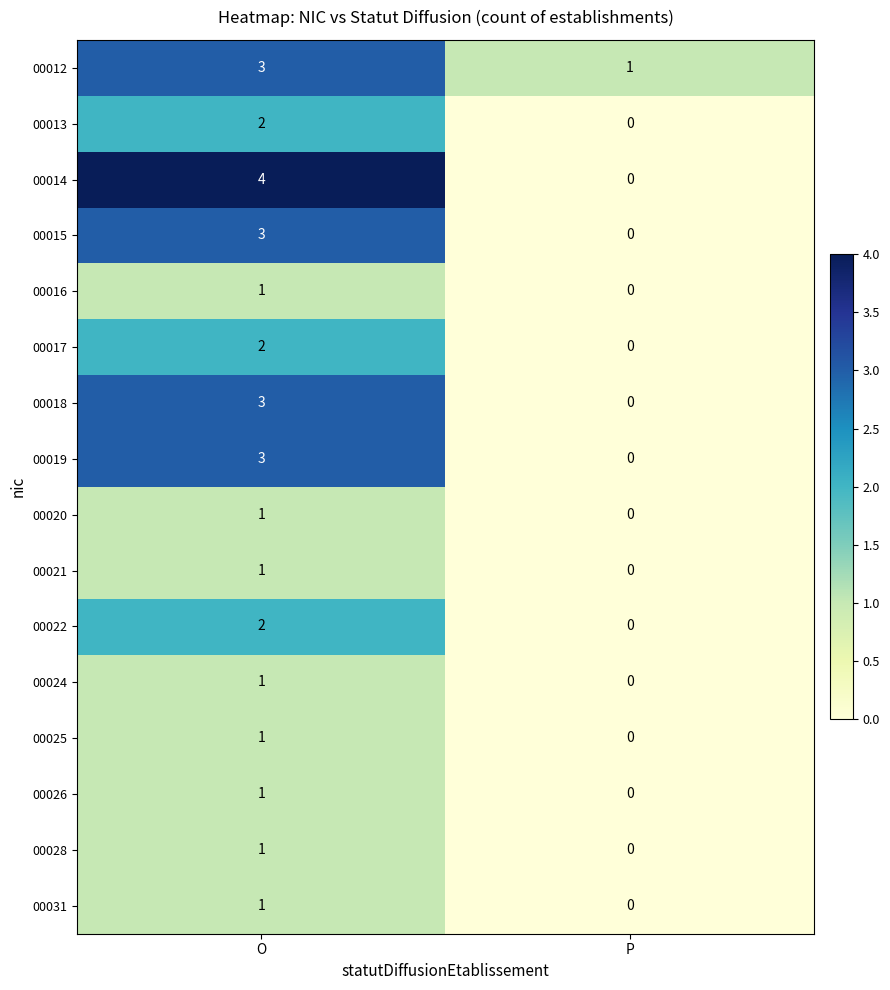

Which series has the largest range (max minus min)?

00014